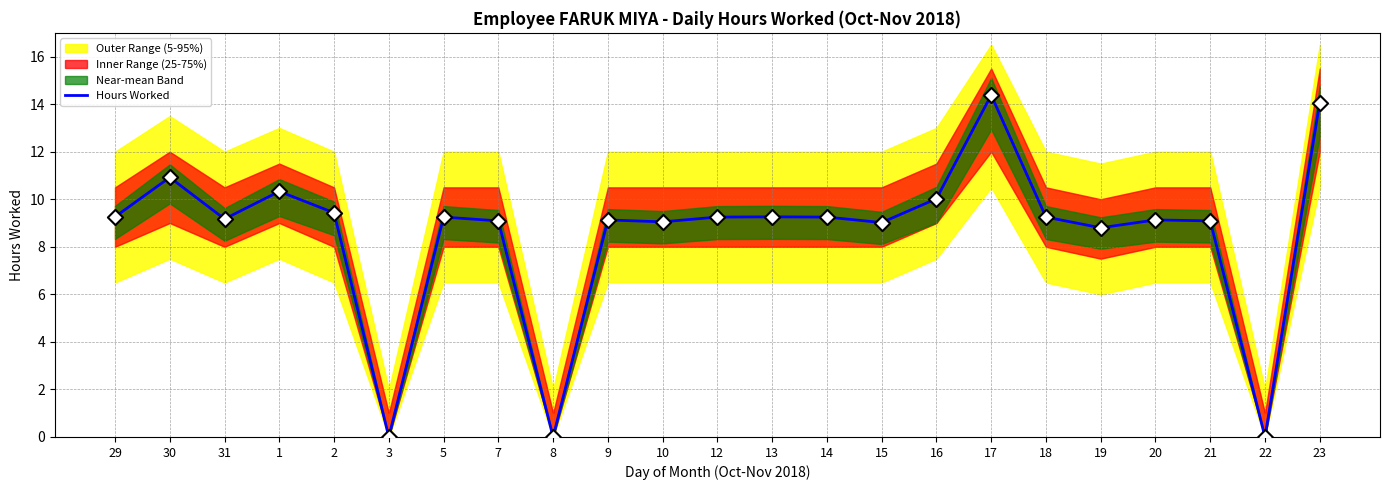

What is the change in value from 14 to 19?

-0.4